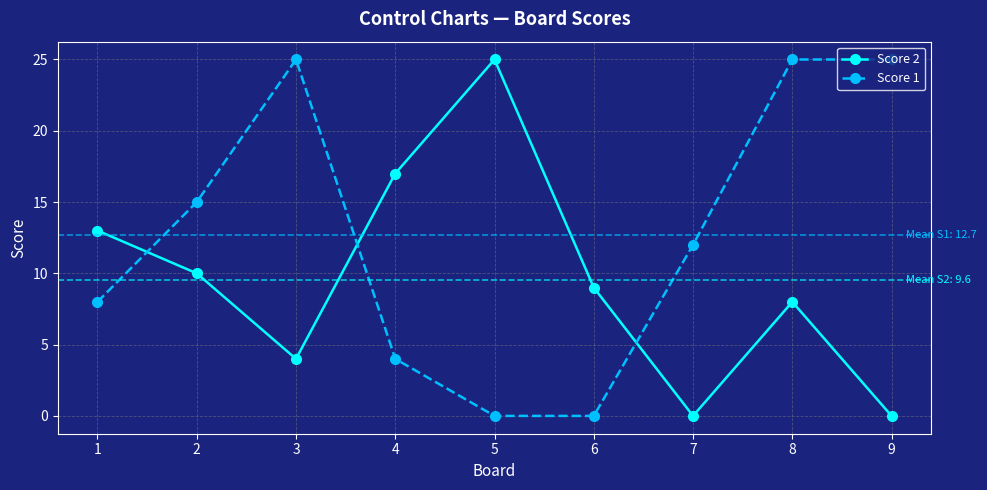

True or false: Score 2 and Score 1 intersect in this chart.

True